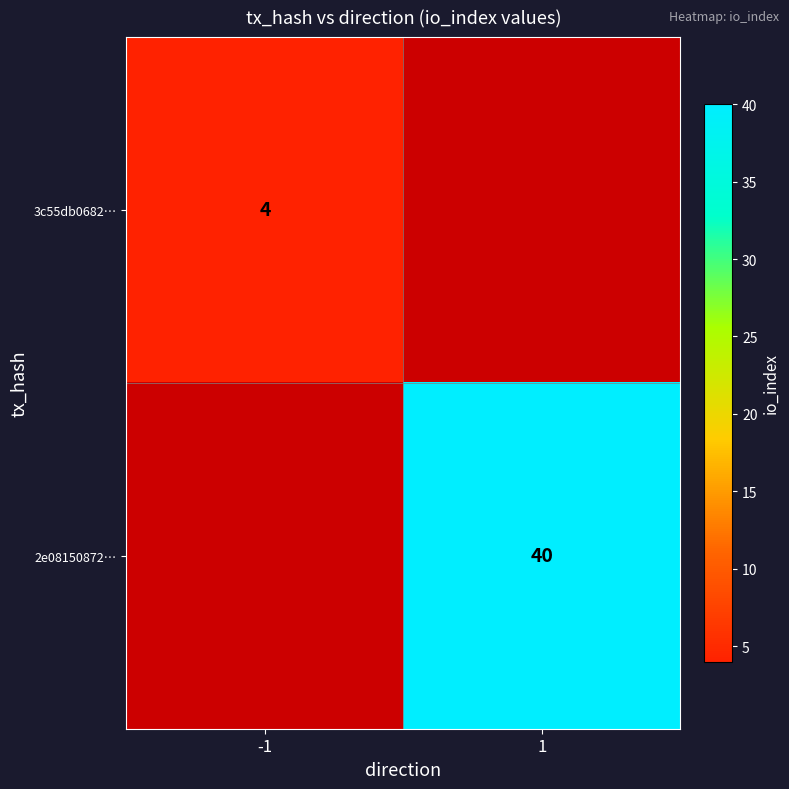

True or false: 3c55db0682… has a value of 7 at -1.

False